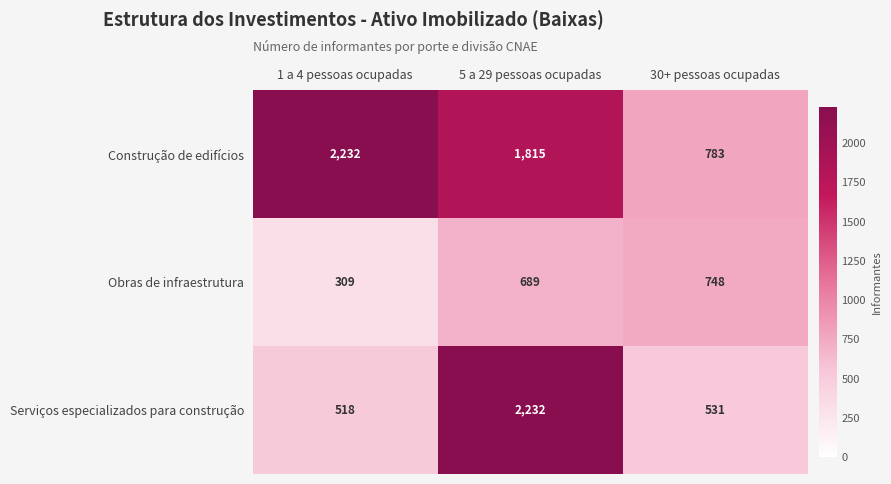

How many Construção de edifícios values are between 783 and 2232?

3